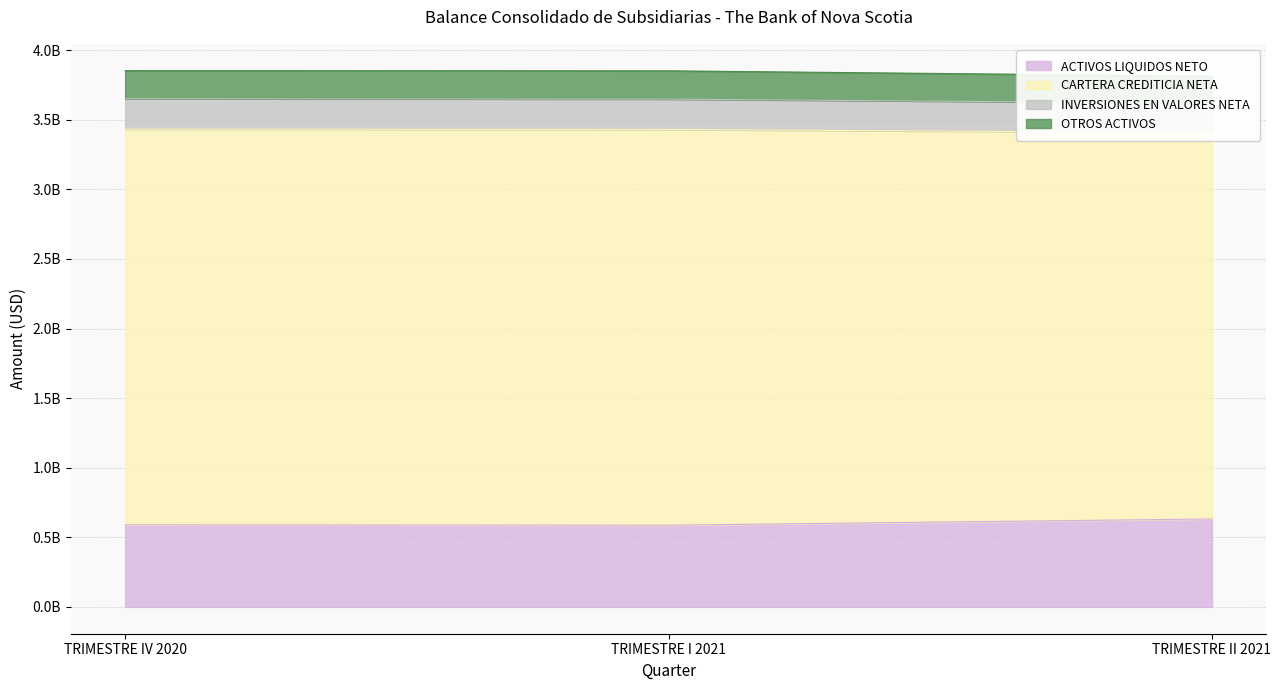

What is the spread (max minus min) of values at TRIMESTRE II 2021?

3181484074.1